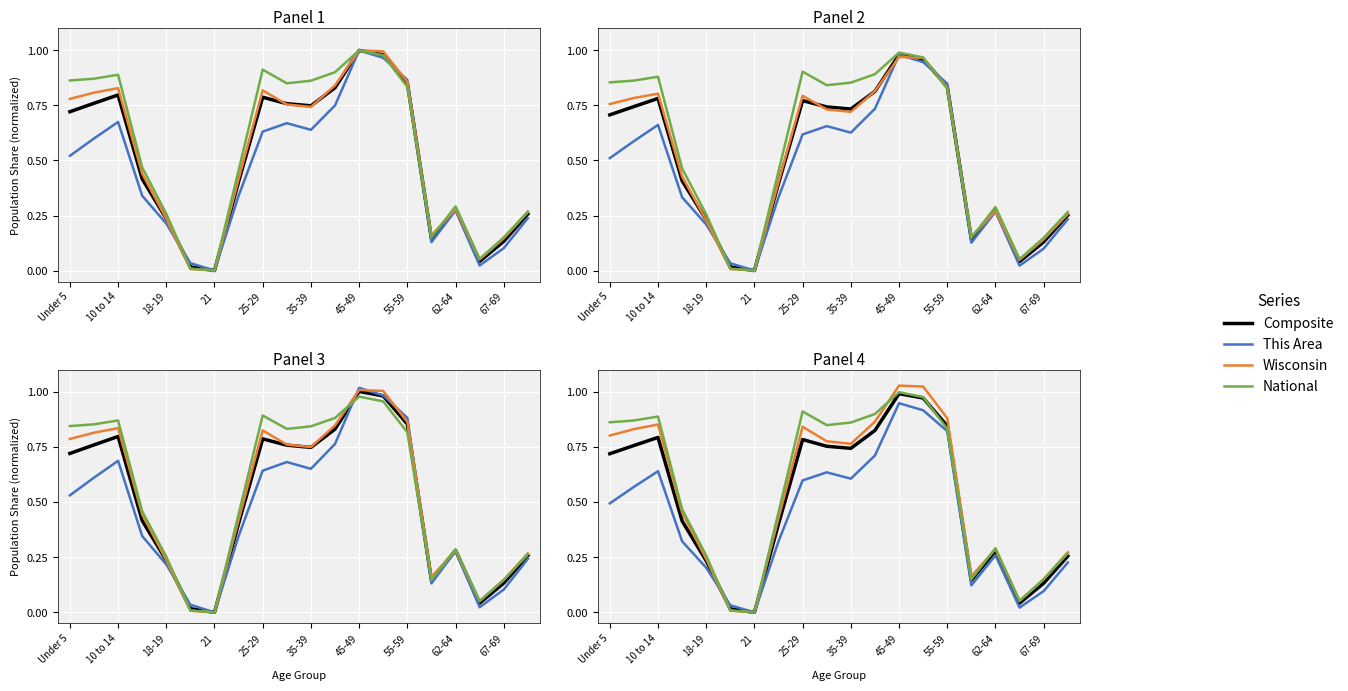

After their last crossing, which series has the higher values: National or Composite?

National